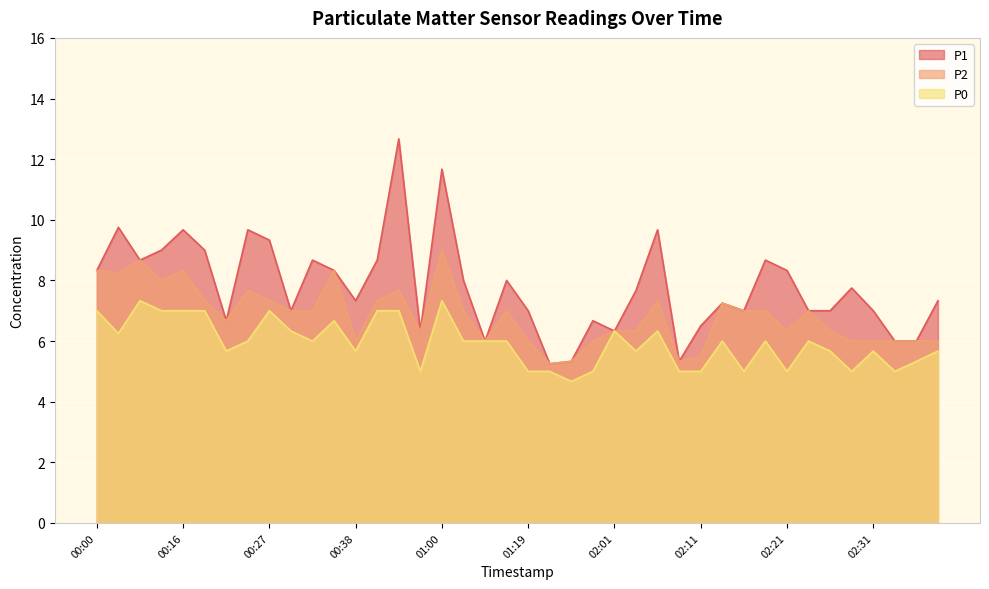

True or false: P2 and P0 intersect in this chart.

False